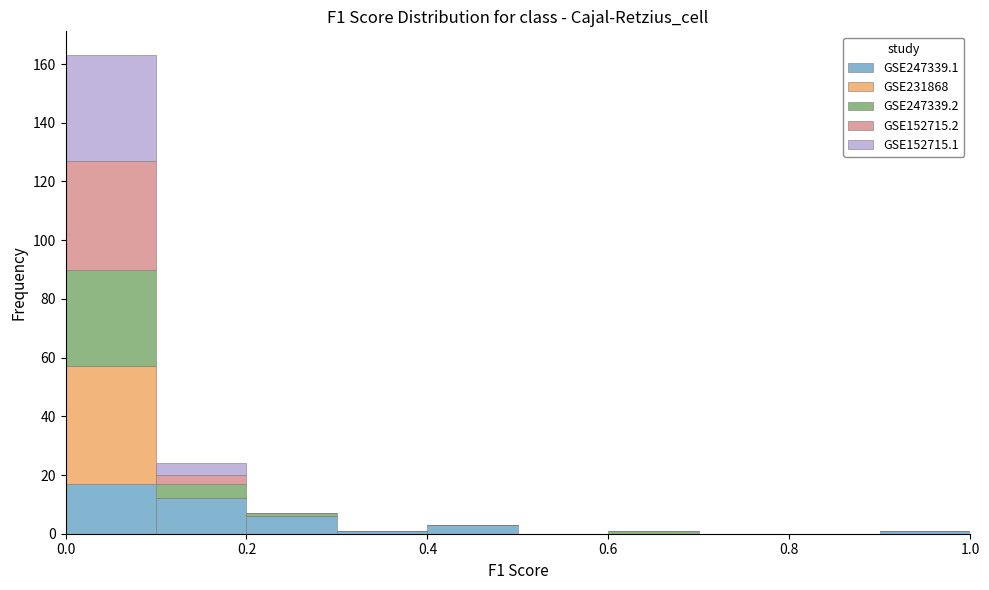

Reading left to right, list every stacked bar in this chart as the range it spans on the x-axis followed by its total height. The values are not printed on the chart, so give them approximately, as read against the axis.

0.0 to 0.1: 164
0.1 to 0.2: 24
0.2 to 0.3: 8
0.3 to 0.4: under 2
0.4 to 0.5: 4
0.5 to 0.6: 0
0.6 to 0.7: under 2
0.7 to 0.8: 0
0.8 to 0.9: 0
0.9 to 1.0: under 2